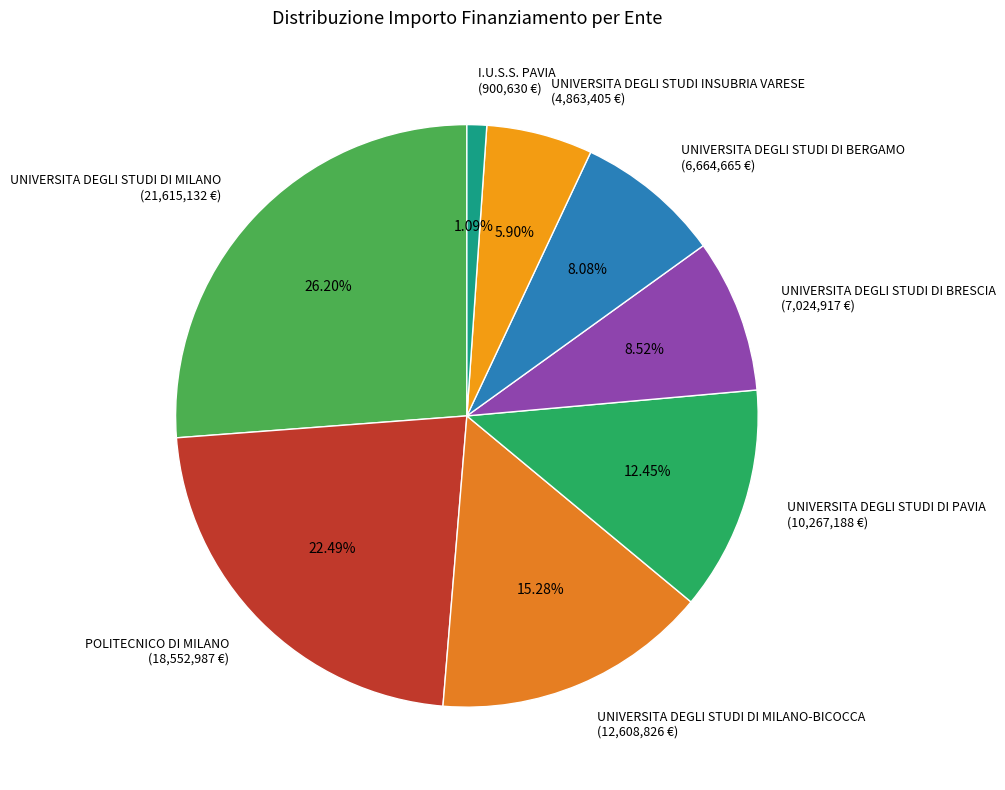

To the nearest percent, what is the average slice percentage?

12%